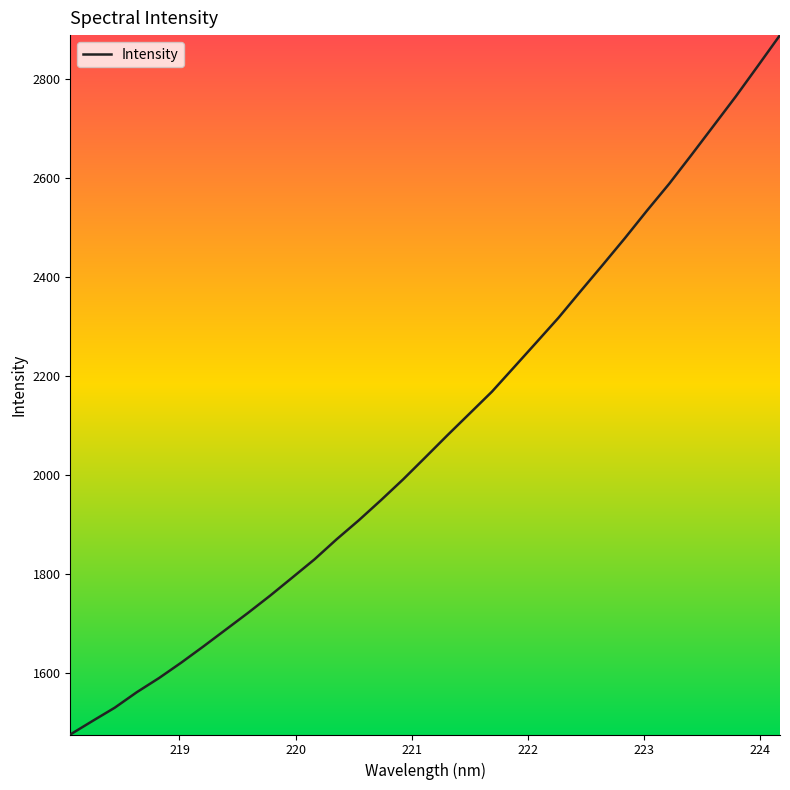

What is the difference between the maximum and minimum values?

1413.8